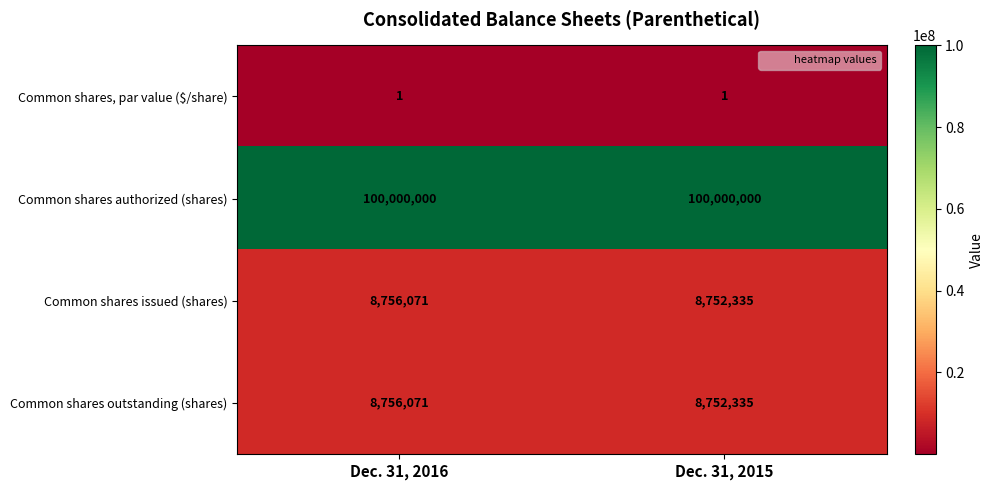

Reading left to right, extract all data points from this chart.

Common shares, par value ($/share): 1	1
Common shares authorized (shares): 100000000	100000000
Common shares issued (shares): 8756071	8752335
Common shares outstanding (shares): 8756071	8752335